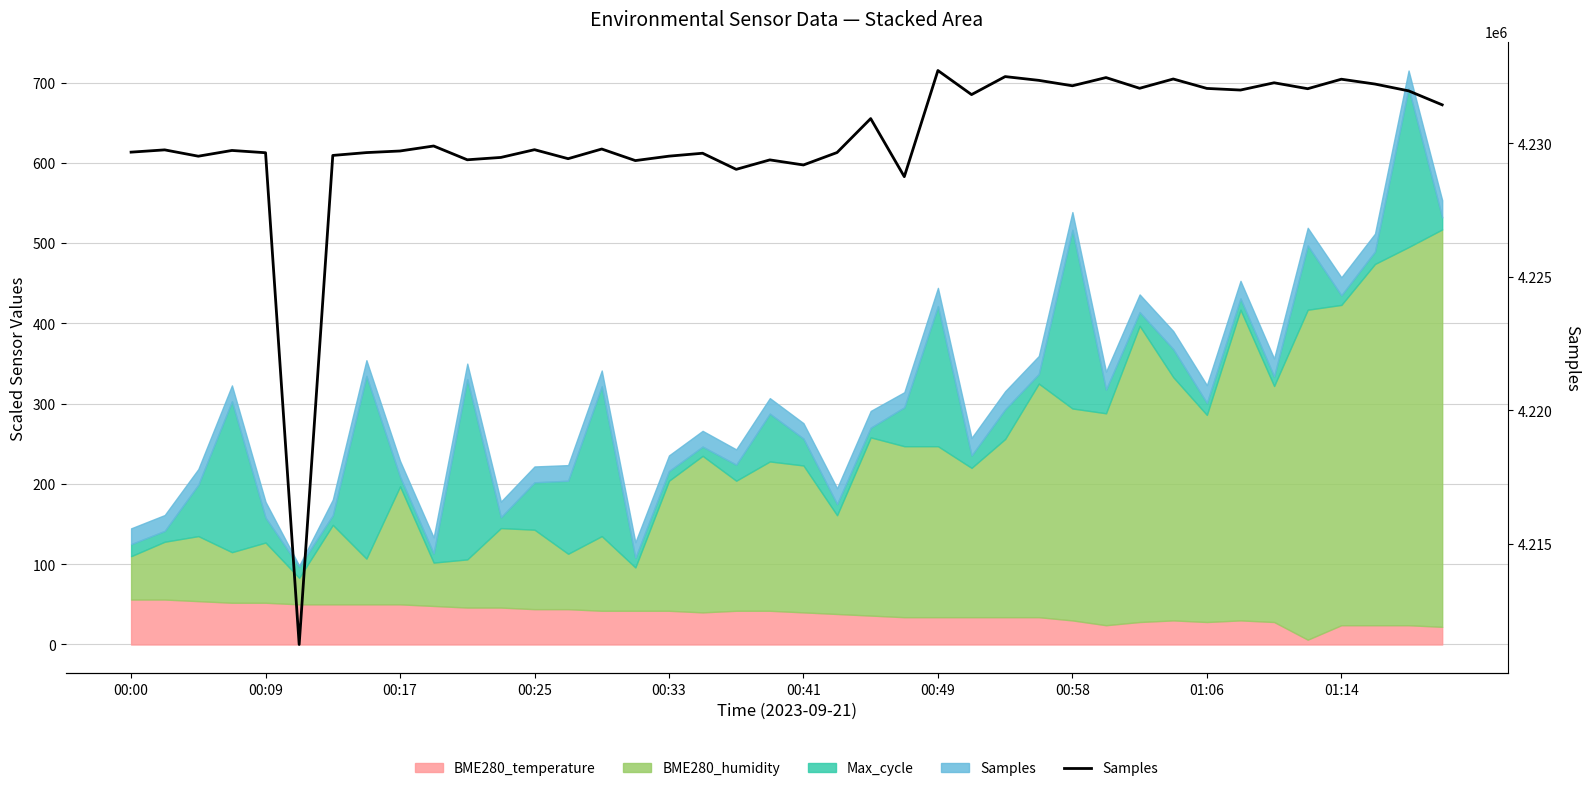

True or false: the data has more than 1 interior local peaks.

True